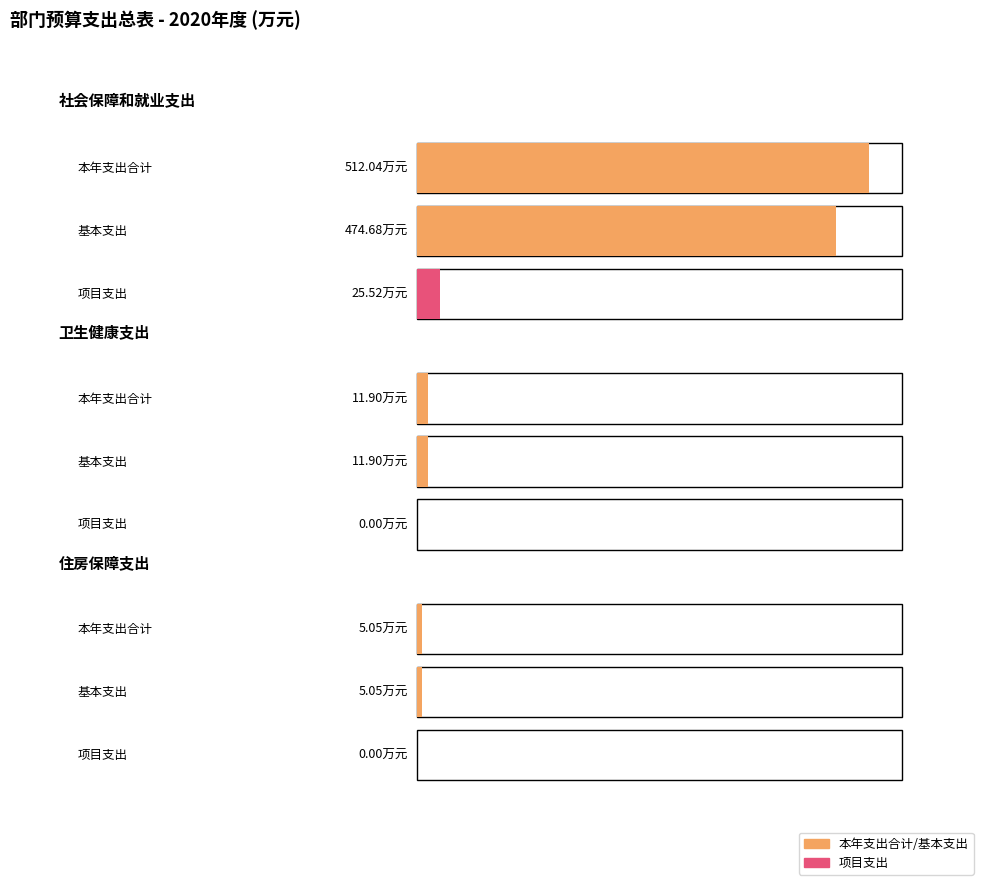

True or false: 项目支出 has a value of -15.1 at 住房保障支出.

False